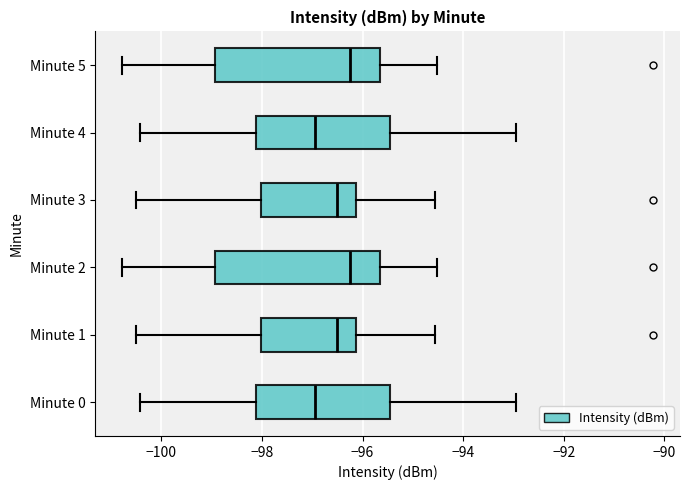

Reading bottom to top, transcribe this box plot: for each box, give where its median line is, the range the box spans, and where its two whiskers end, as read against the x-axis. The values are not printed on the chart, so give them approximately, as read against the axis.

Minute 0: median -97.0, box -98.2 to -95.4, whiskers -100.4 to -93.0
Minute 1: median -96.6, box -98.0 to -96.2, whiskers -100.6 to -94.6
Minute 2: median -96.2, box -99.0 to -95.6, whiskers -100.8 to -94.6
Minute 3: median -96.6, box -98.0 to -96.2, whiskers -100.6 to -94.6
Minute 4: median -97.0, box -98.2 to -95.4, whiskers -100.4 to -93.0
Minute 5: median -96.2, box -99.0 to -95.6, whiskers -100.8 to -94.6